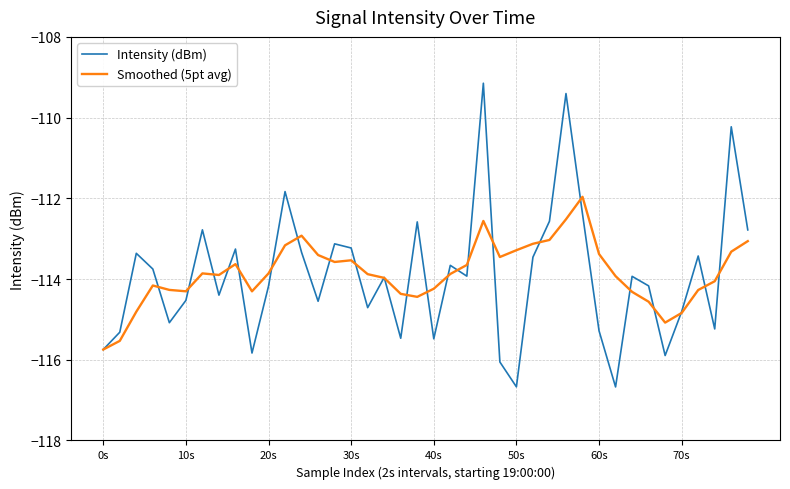

What is the maximum value shown in the chart?

-109.1